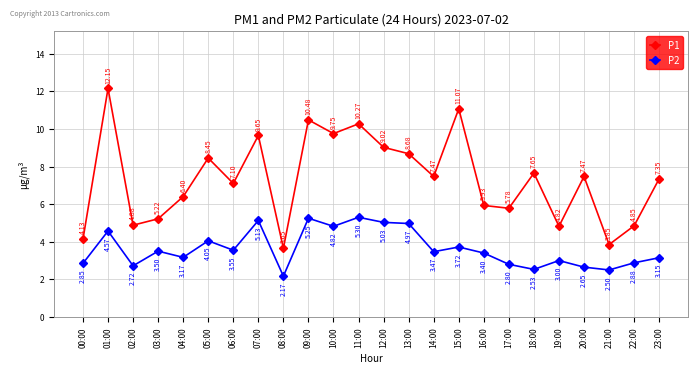

Does the chart have visible grid lines?

Yes